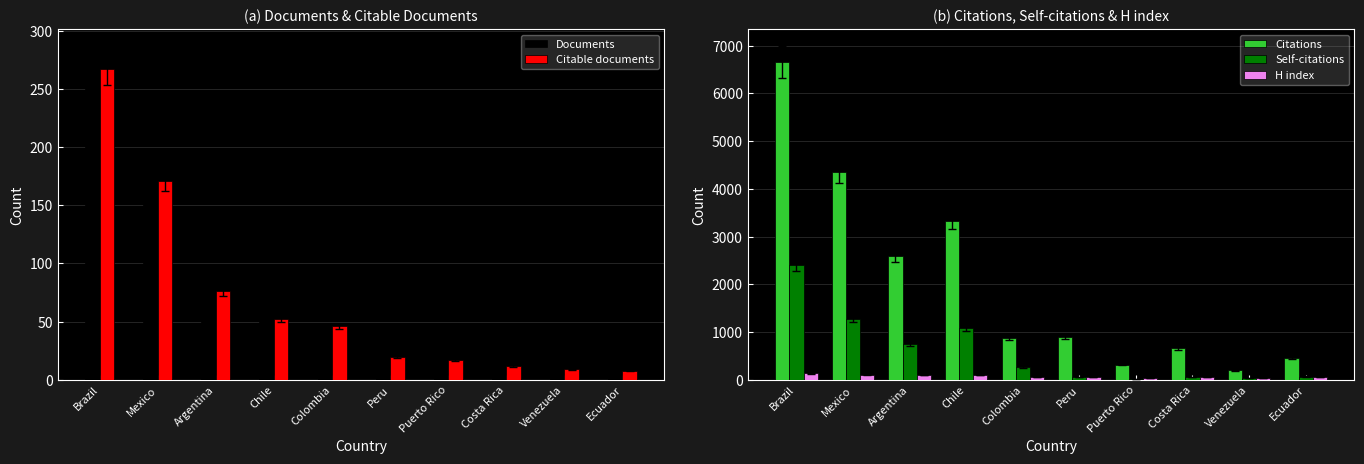

How many data points does each series have?

10